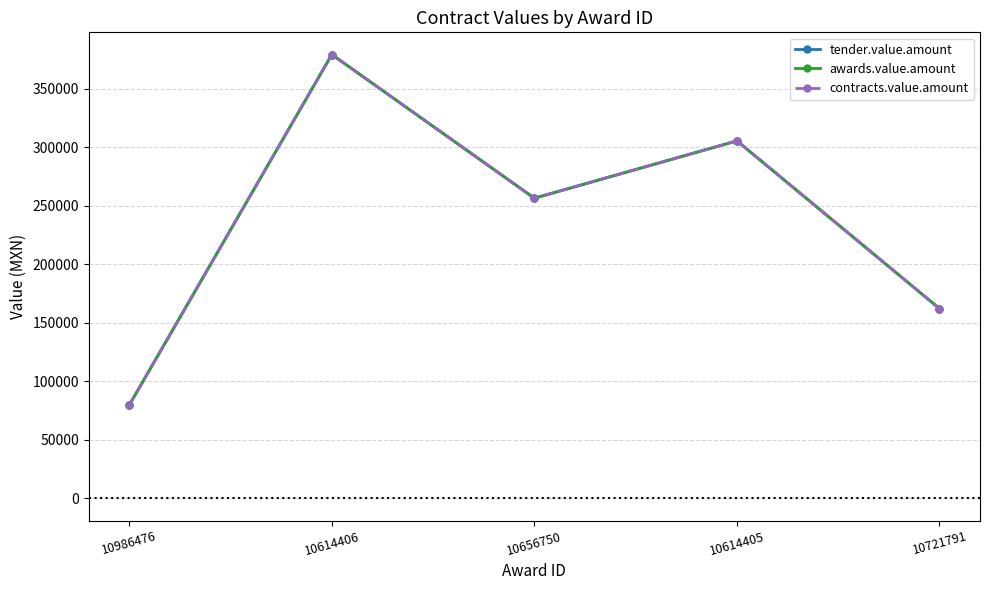

True or false: awards.value.amount and contracts.value.amount cross at least once.

False